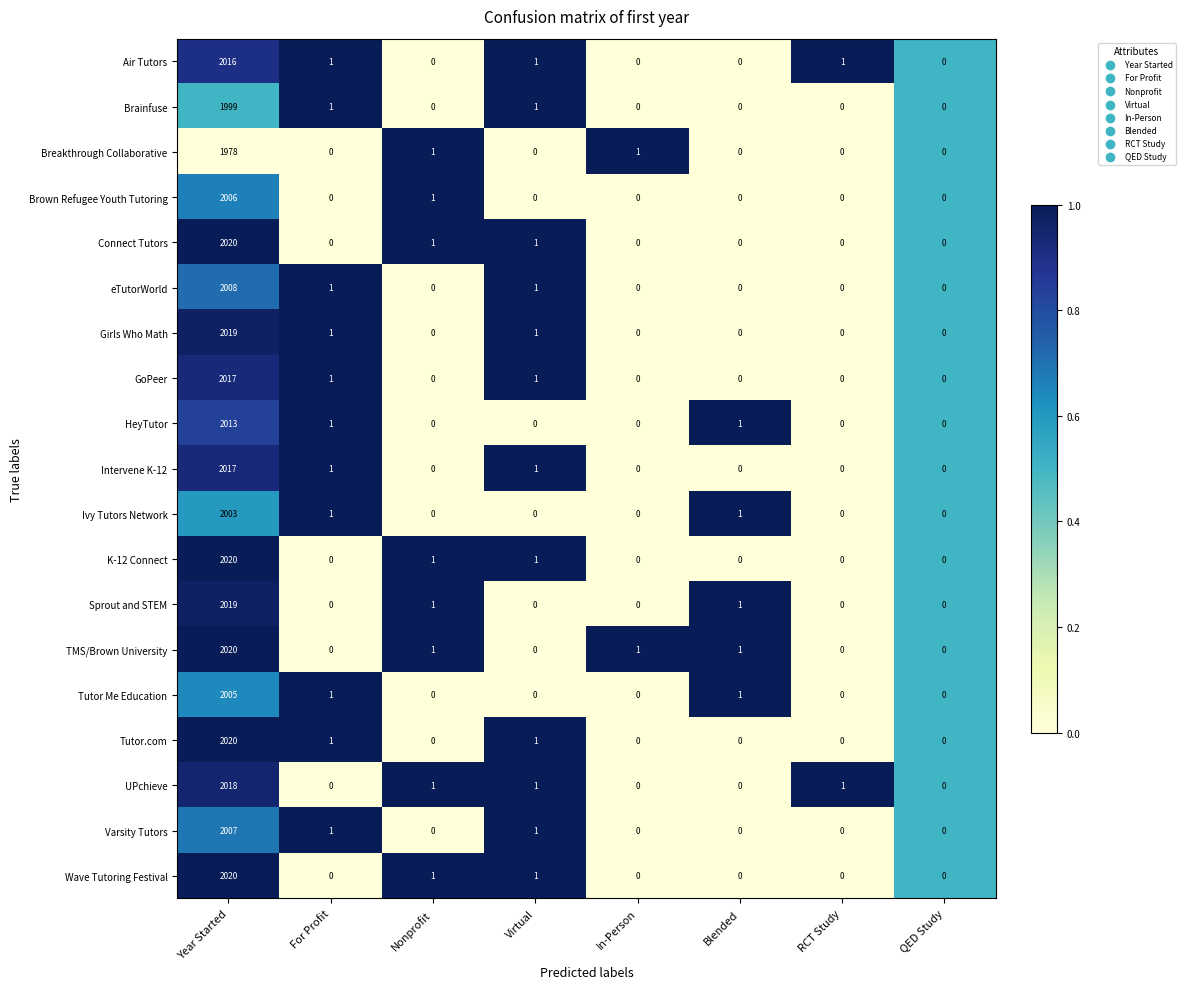

At which category is the sum across all series the highest?

Year Started